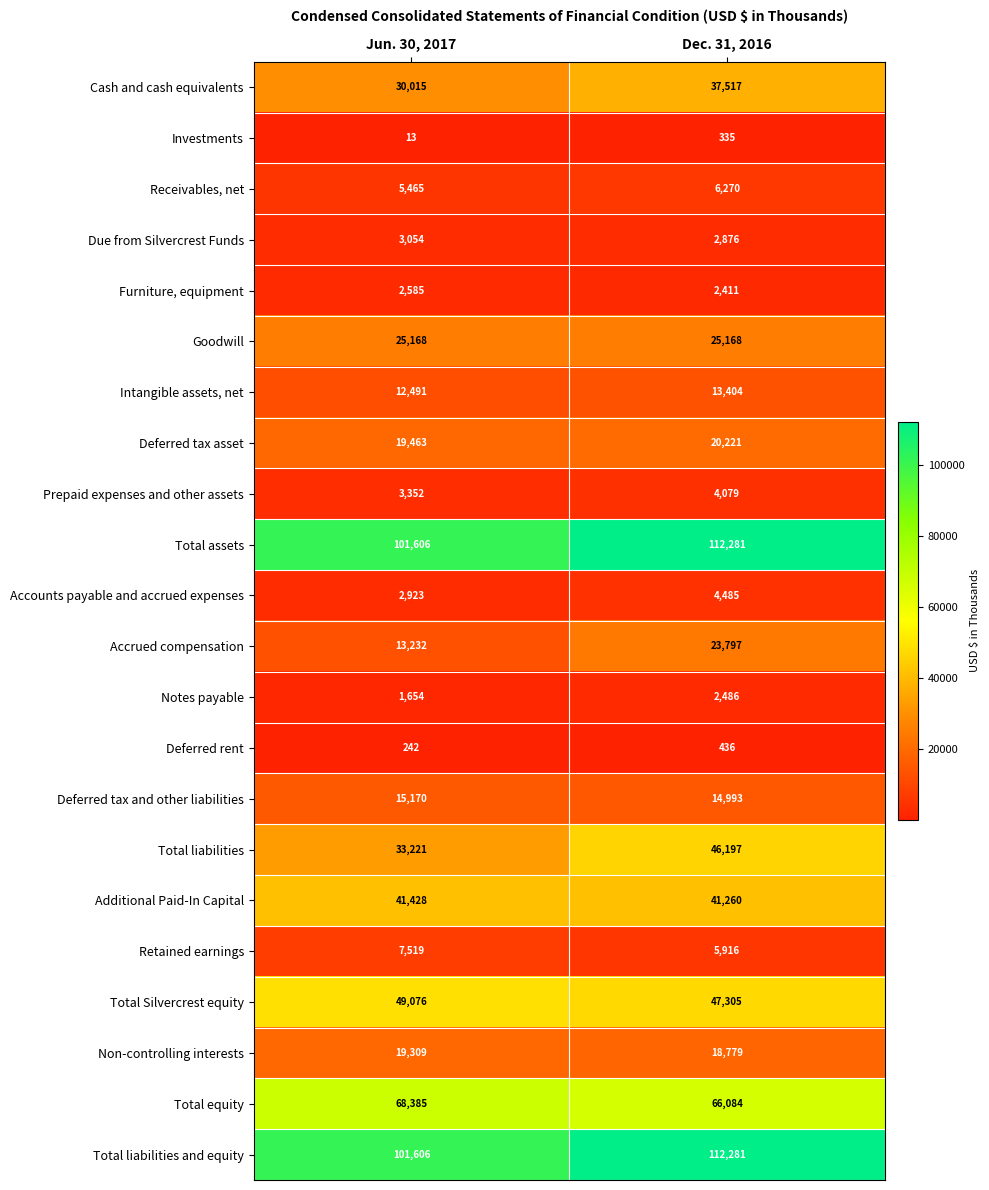

How many data points does each series have?

2